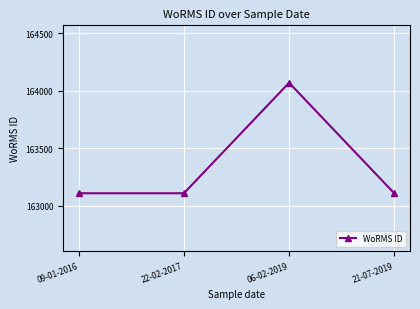

What position from the right is 09-01-2016?

4